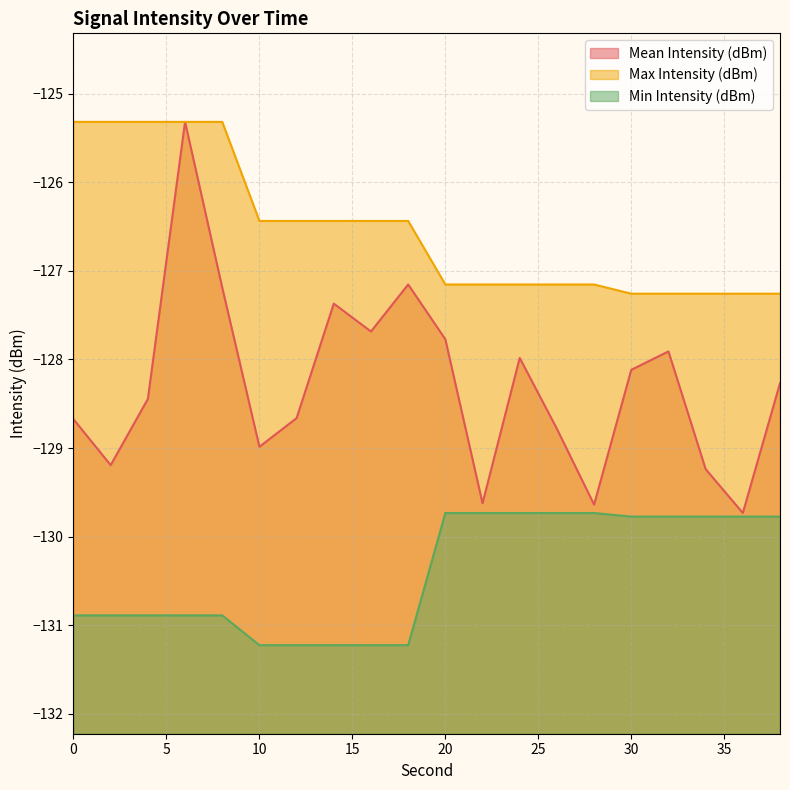

How many distinct data groups are displayed?

3